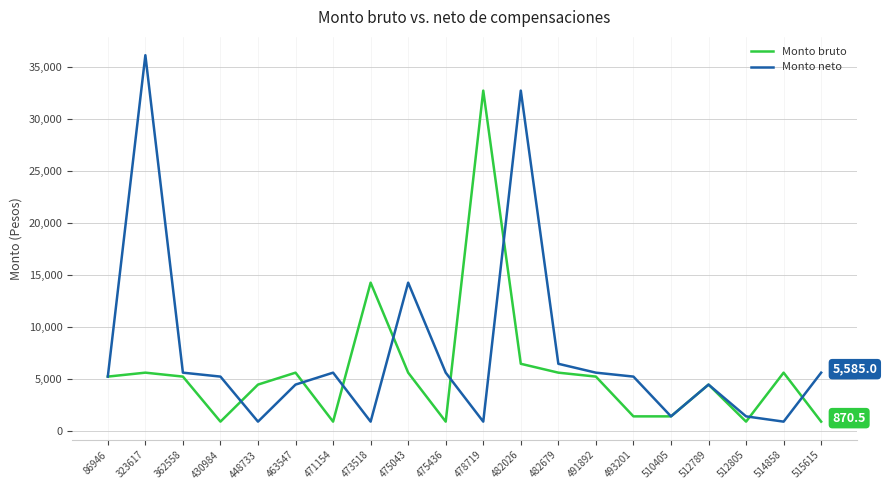

What is the approximate value of Monto neto at 482026?

32735.0